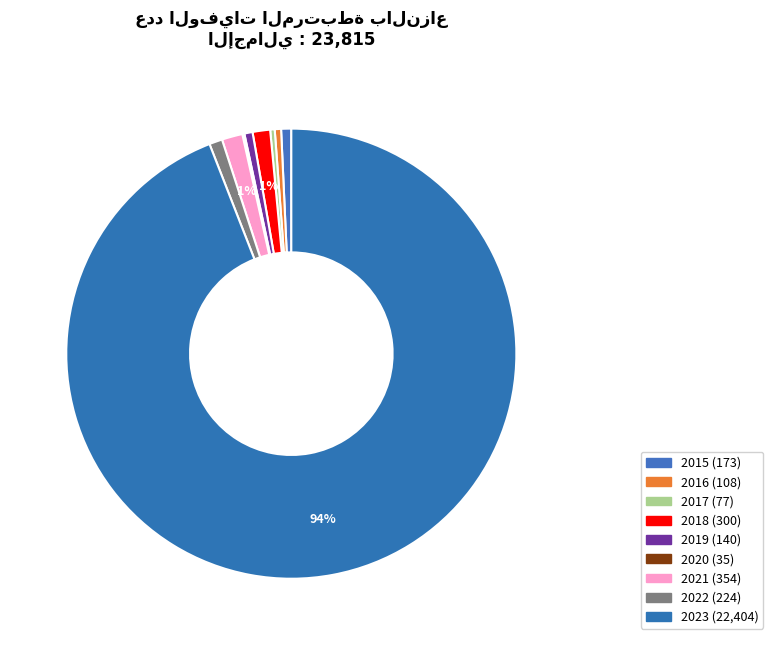

To the nearest percent, what is the average slice percentage?

11%